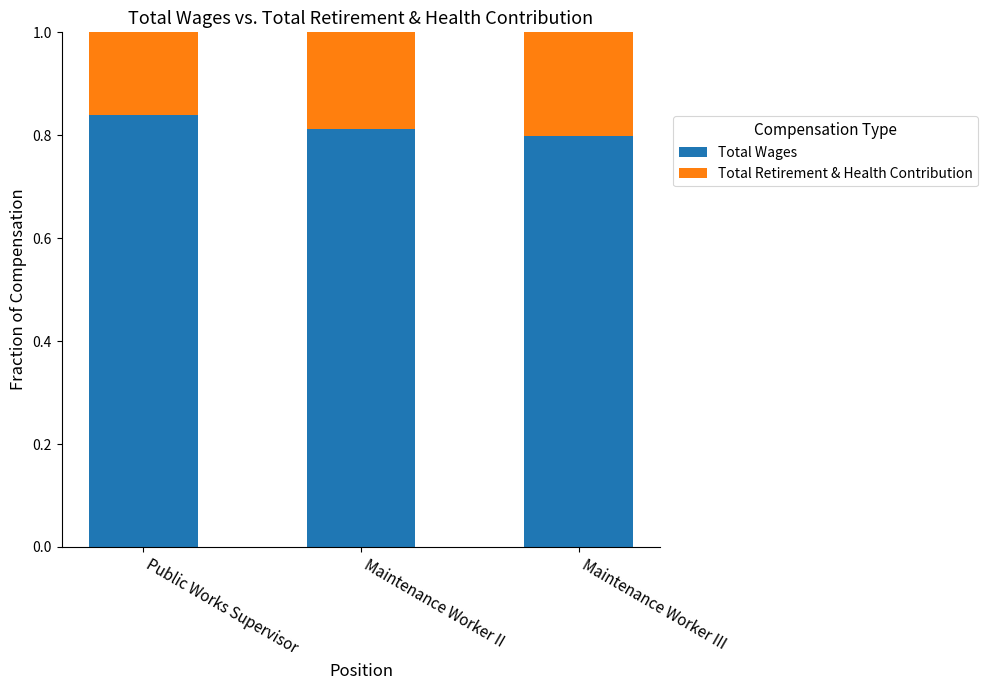

What is the sum of all Total Wages values?

2.5